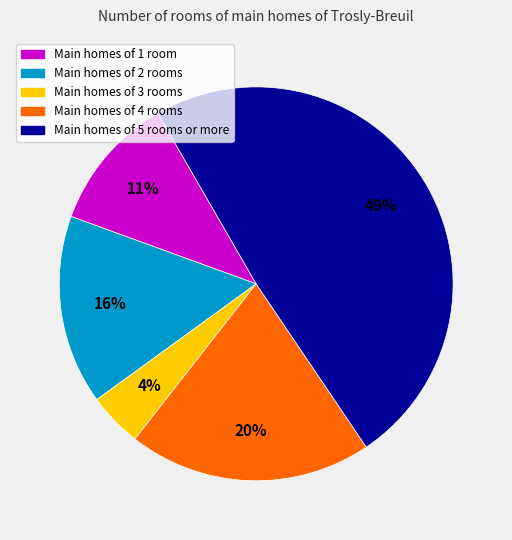

Is there a majority slice in this chart?

No